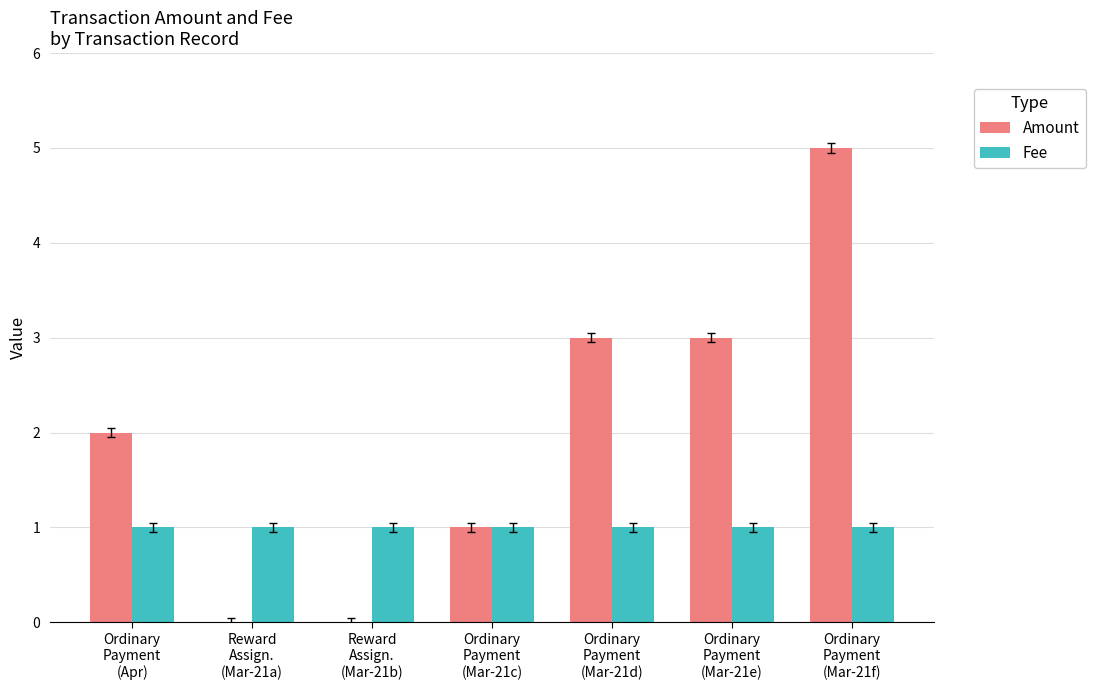

The Amount series shows 0.0 at Reward
Assign.
(Mar-21a). True or false?

True